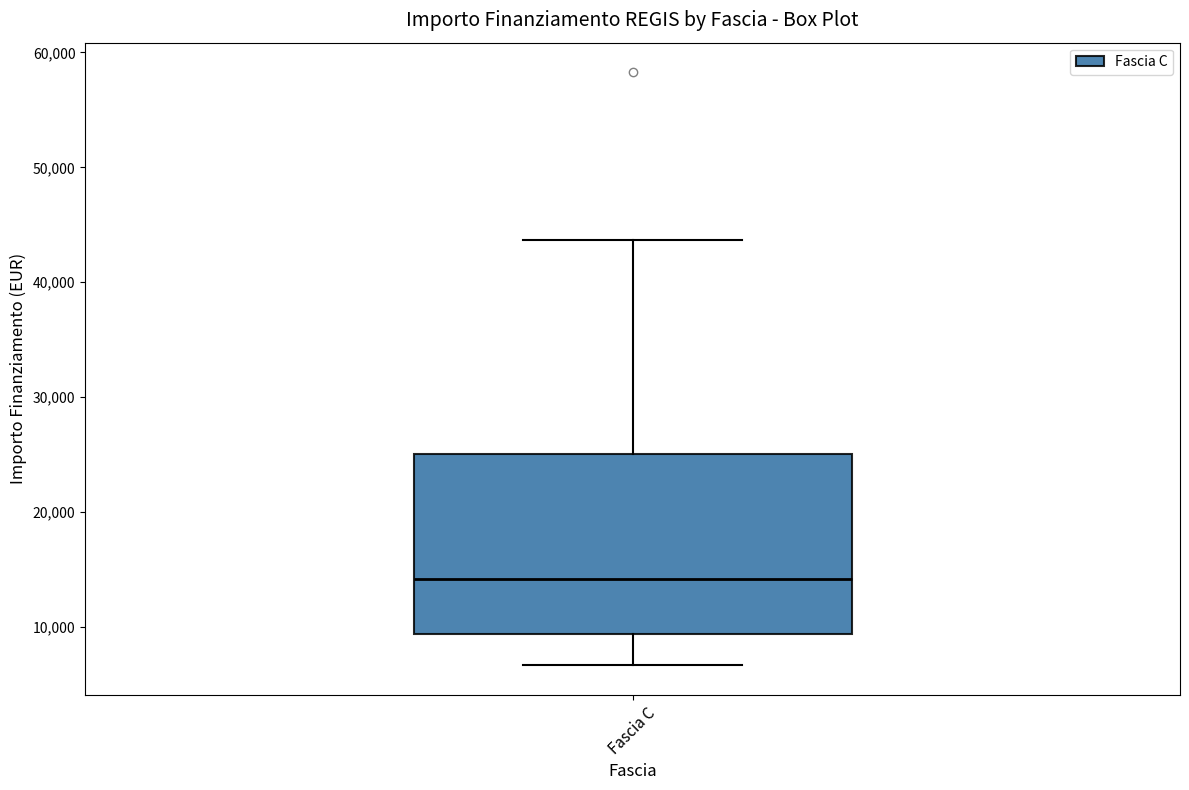

Where does the upper whisker of the box for Fascia C end on the y-axis? The values are not printed on the chart, so give them approximately, as read against the axis.

44000